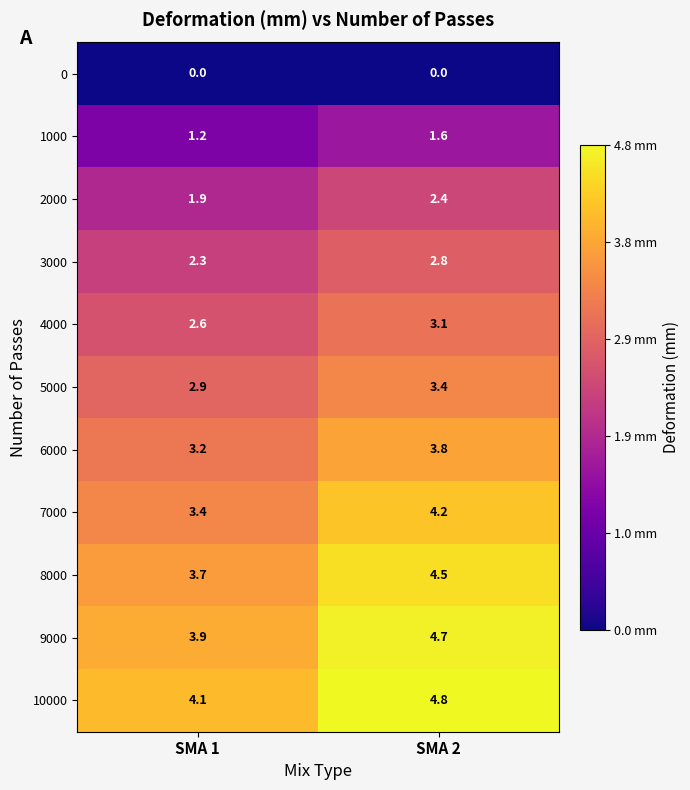

What is the sum of the 5000 values at SMA 1 and SMA 2?

6.3